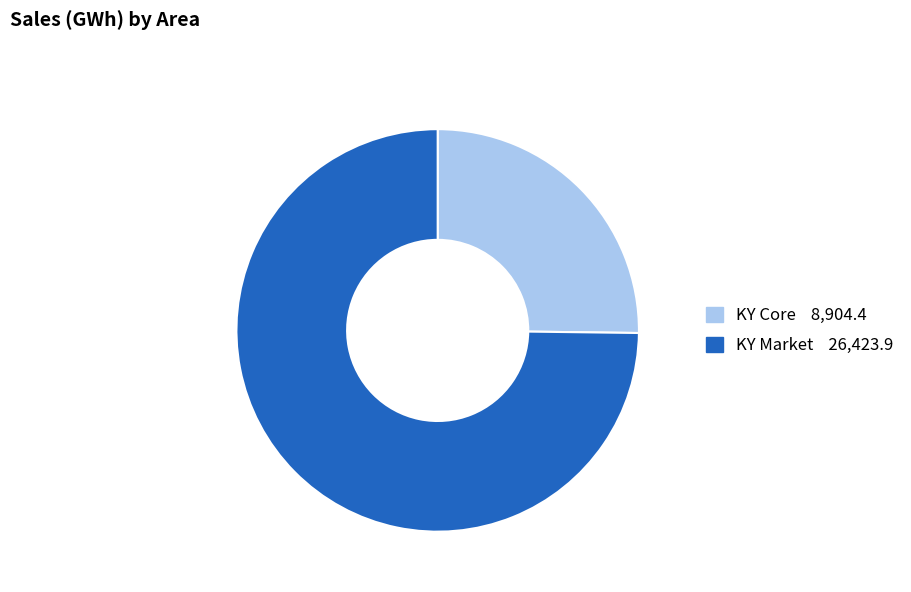

Rank the categories by value from highest to lowest.

KY Market, KY Core